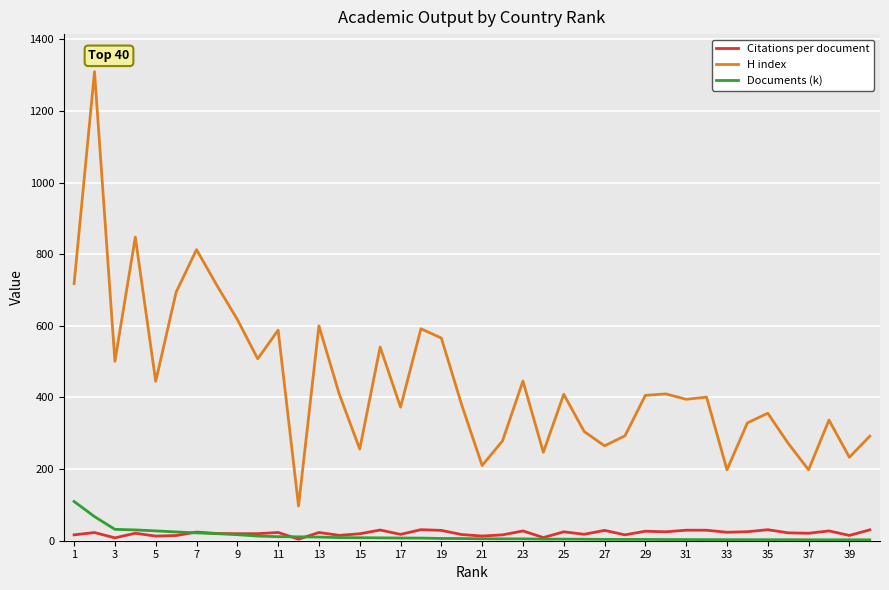

List the series in order of their peak value, lowest first.

Citations per document, Documents (k), H index